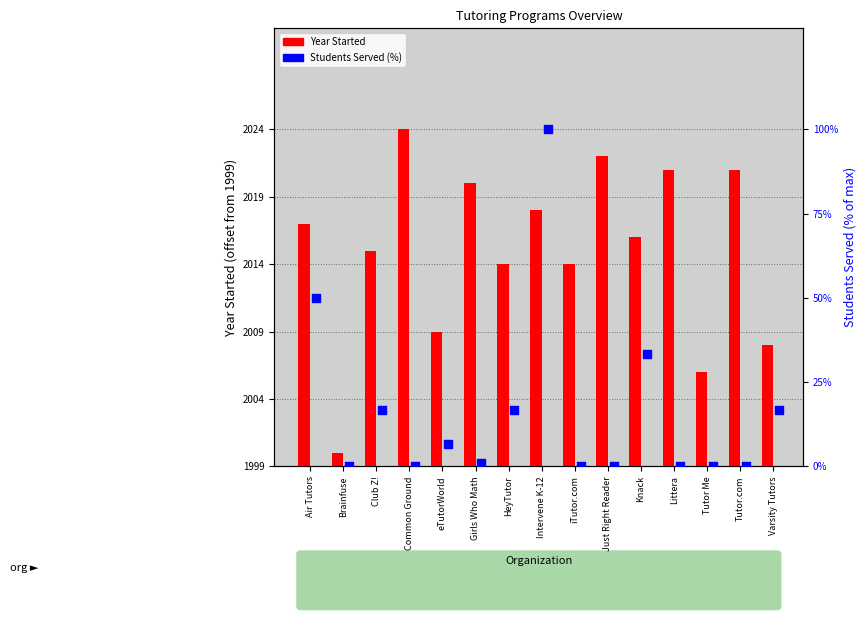

At how many categories does at least one series exceed 89?

1